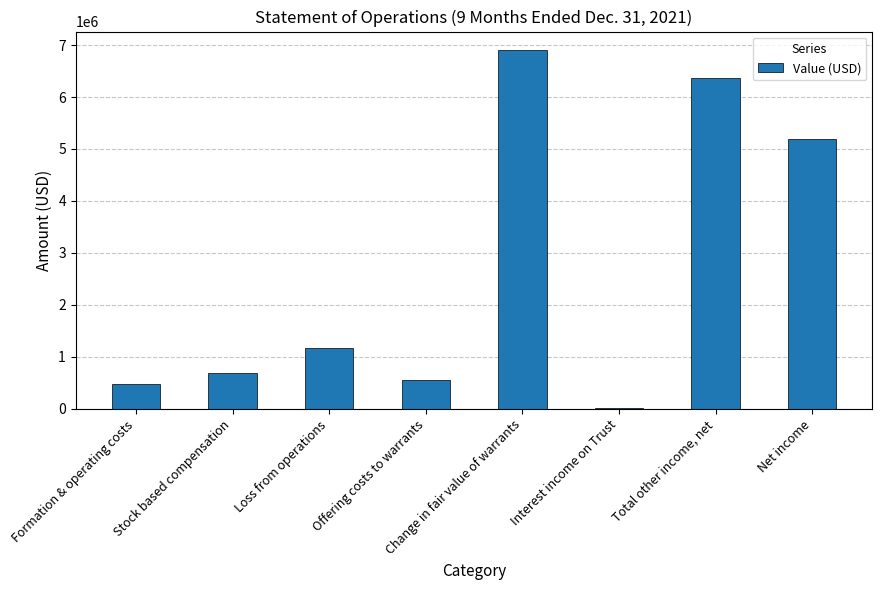

Reading right to left, extract all data points from this chart.

Net income=5194932	Total other income, net=6360707	Interest income on Trust=9409	Change in fair value of warrants=6913639	Offering costs to warrants=562341	Loss from operations=1165775	Stock based compensation=694109	Formation & operating costs=471666